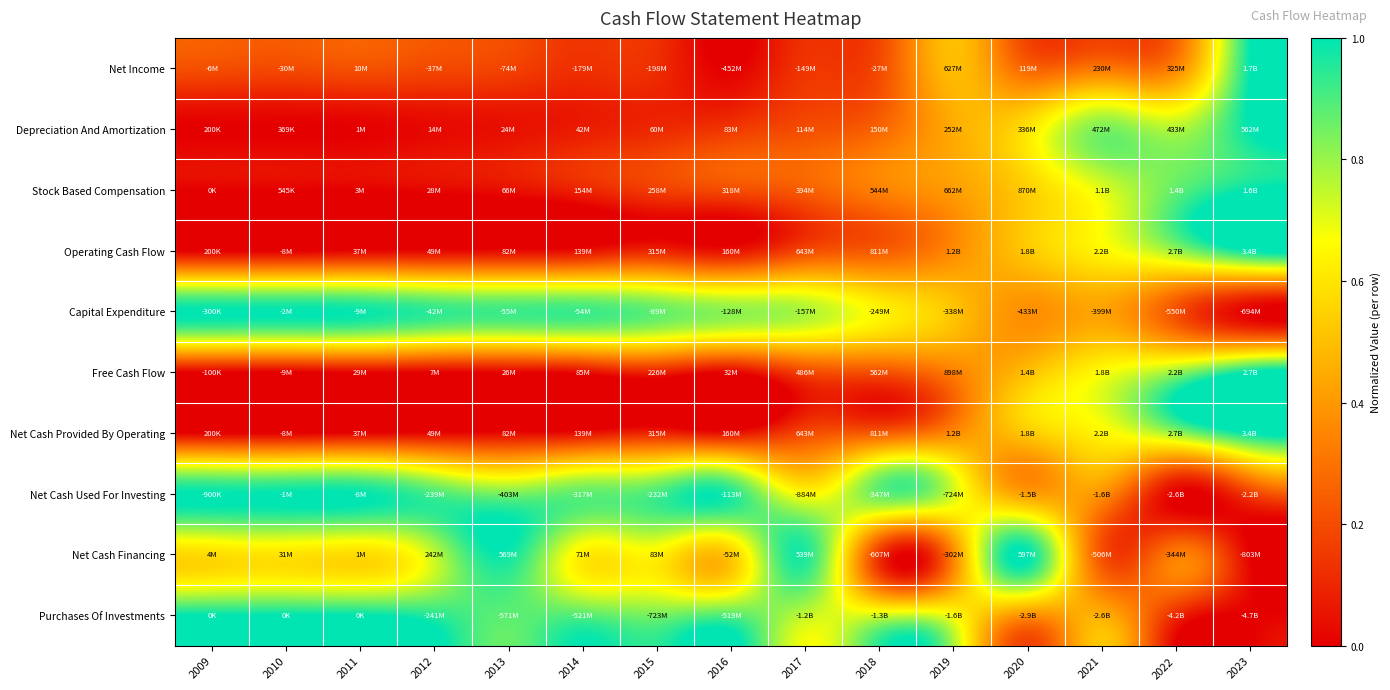

Rank the series by their maximum value, from highest to lowest.

Net Income, Depreciation And Amortization, Stock Based Compensation, Operating Cash Flow, Capital Expenditure, Free Cash Flow, Net Cash Provided By Operating, Net Cash Used For Investing, Net Cash Financing, Purchases Of Investments